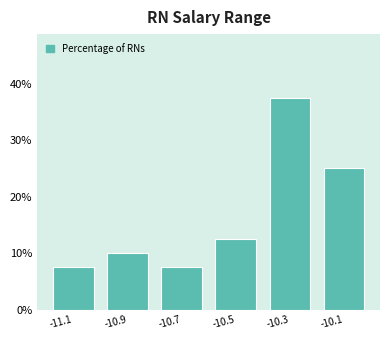

Reading left to right, list all the values displayed in this chart.

-11.1=7.5	-10.9=10.0	-10.7=7.5	-10.5=12.5	-10.3=37.5	-10.1=25.0